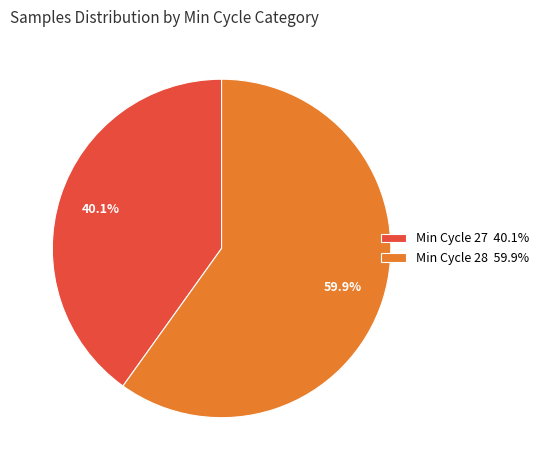

What is the total percentage of Min Cycle 27 40.1% and Min Cycle 28 59.9%?

100.0%